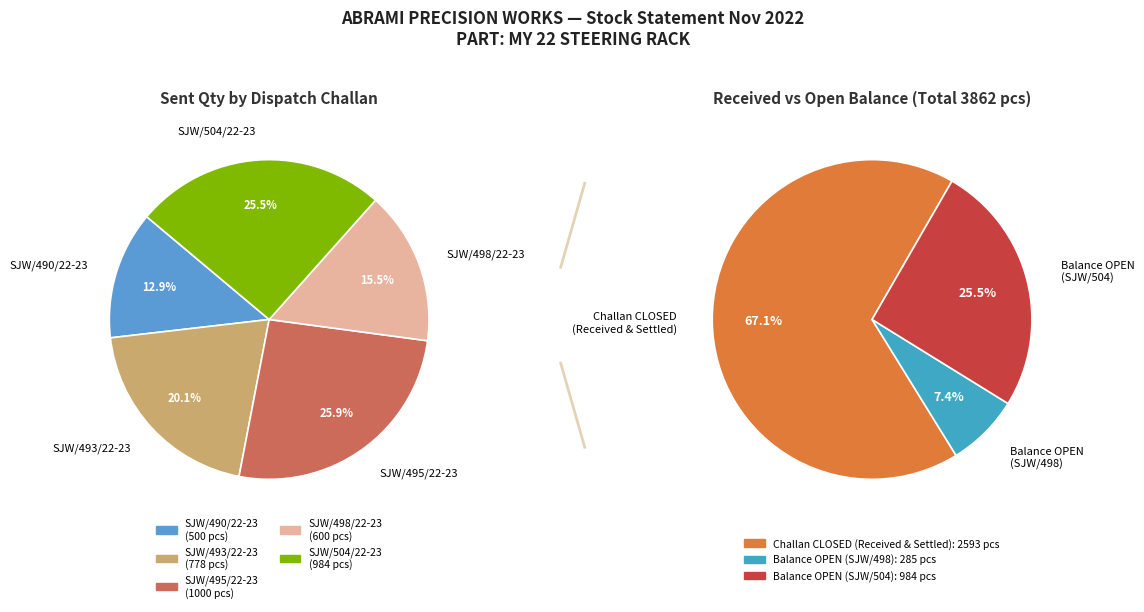

The SJW/495/22-23 slice represents 26% of the pie. True or false?

True